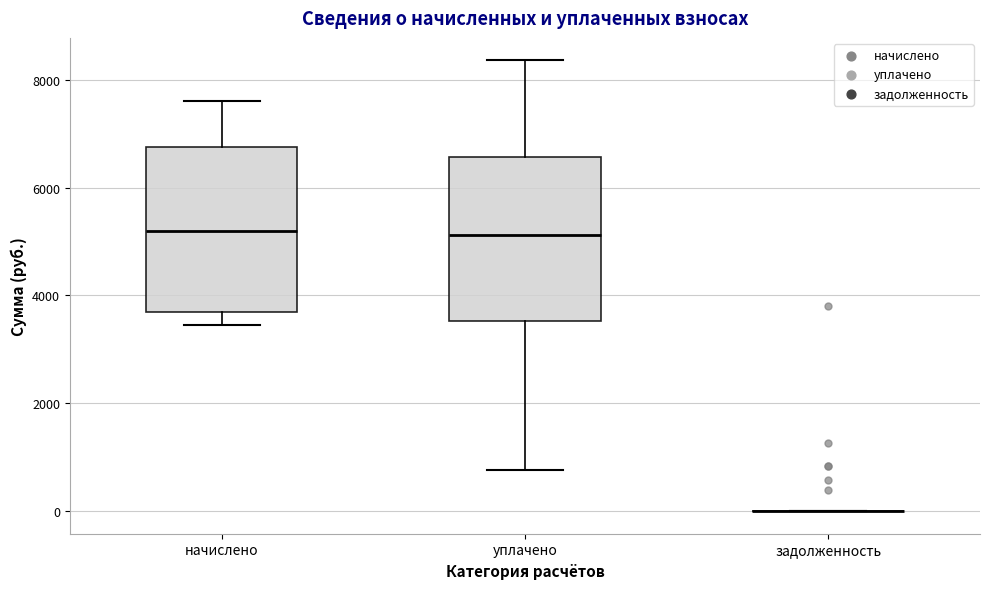

Where is the lower edge of the box for начислено on the y-axis? The values are not printed on the chart, so give them approximately, as read against the axis.

3800